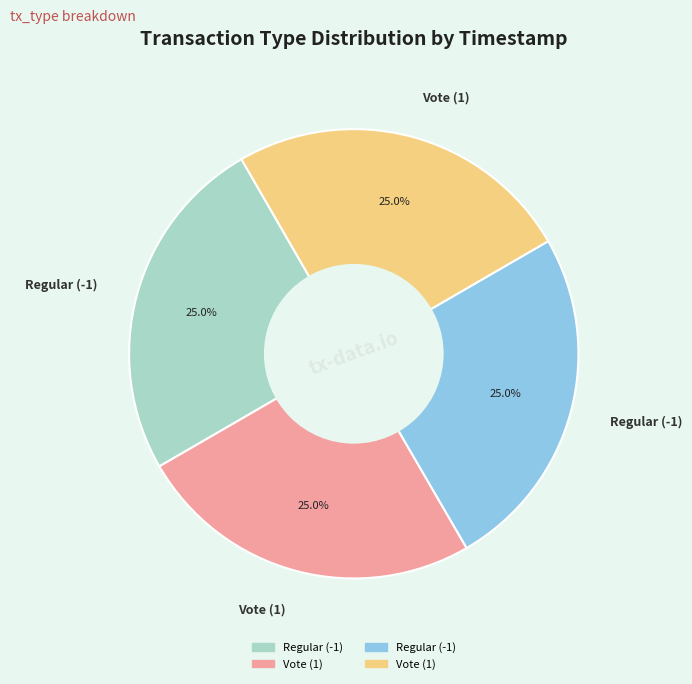

Is there any slice that represents more than half of the pie?

No